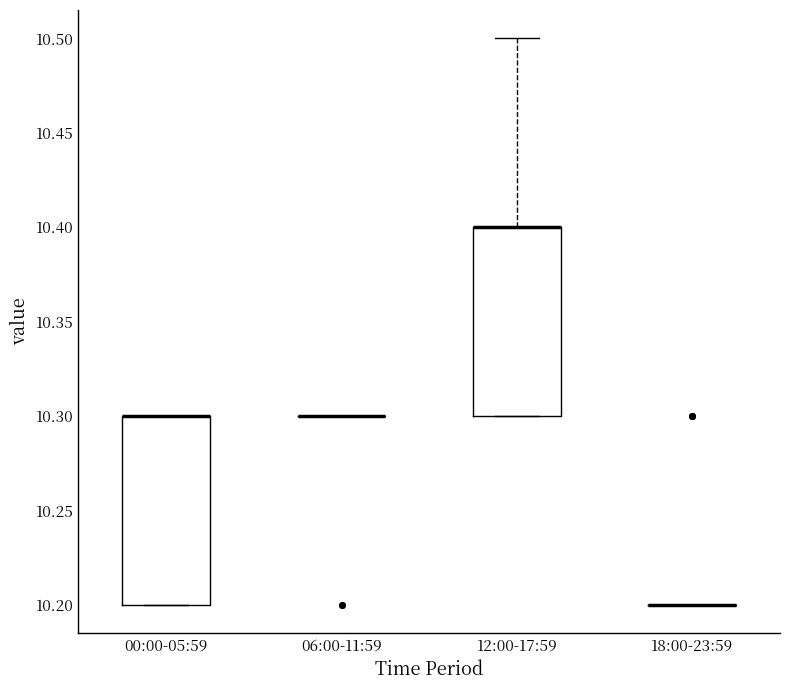

Reading left to right, transcribe this box plot: for each box, give where its median line is, the range the box spans, and where its two whiskers end, as read against the y-axis. The values are not printed on the chart, so give them approximately, as read against the axis.

00:00-05:59: median 10.3 (drawn on the box's upper edge), box 10.2 to 10.3, whiskers 10.2 to 10.3
06:00-11:59: box collapsed to a line at 10.3, whiskers 10.3 to 10.3
12:00-17:59: median 10.4 (drawn on the box's upper edge), box 10.3 to 10.4, whiskers 10.3 to 10.5
18:00-23:59: box collapsed to a line at 10.2, whiskers 10.2 to 10.2